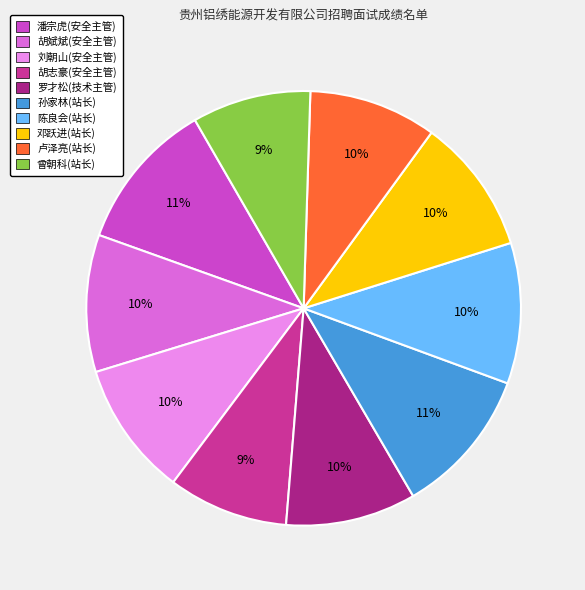

Count the number of slices in the pie.

10